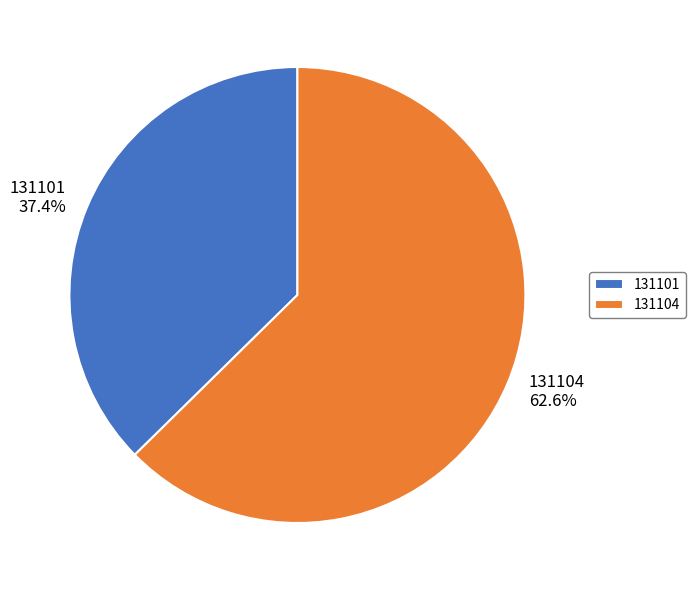

Rank the categories by value from highest to lowest.

131104, 131101